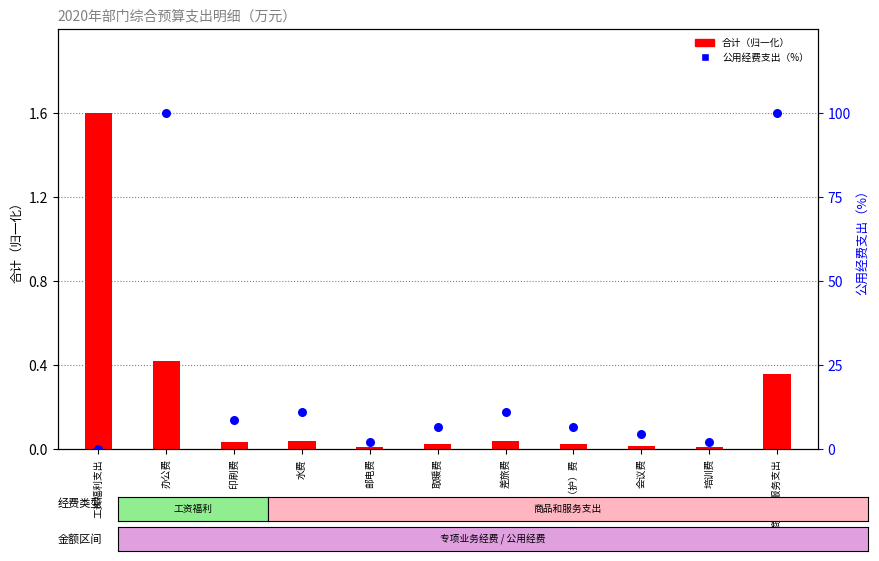

What are all the series names shown in the legend?

合计（归一化）, 公用经费支出（%）